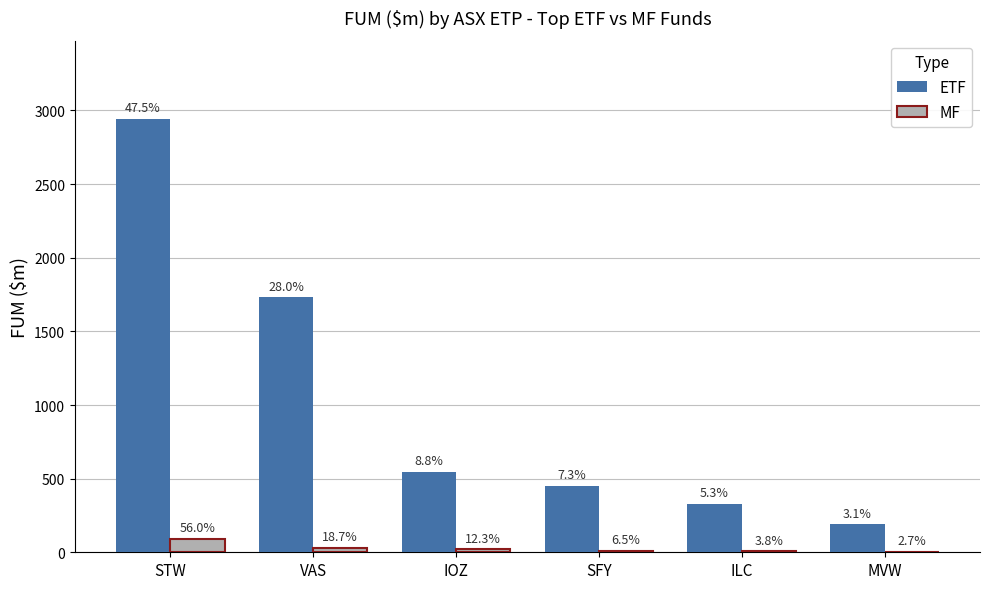

Where does the MF series first go above 20?

STW